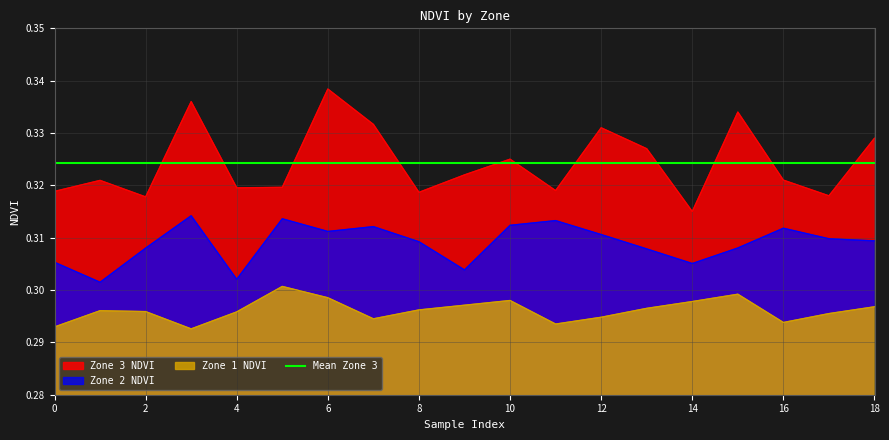

At 14, list the series in order from smallest to largest.

Zone 1 NDVI, Zone 2 NDVI, Zone 3 NDVI